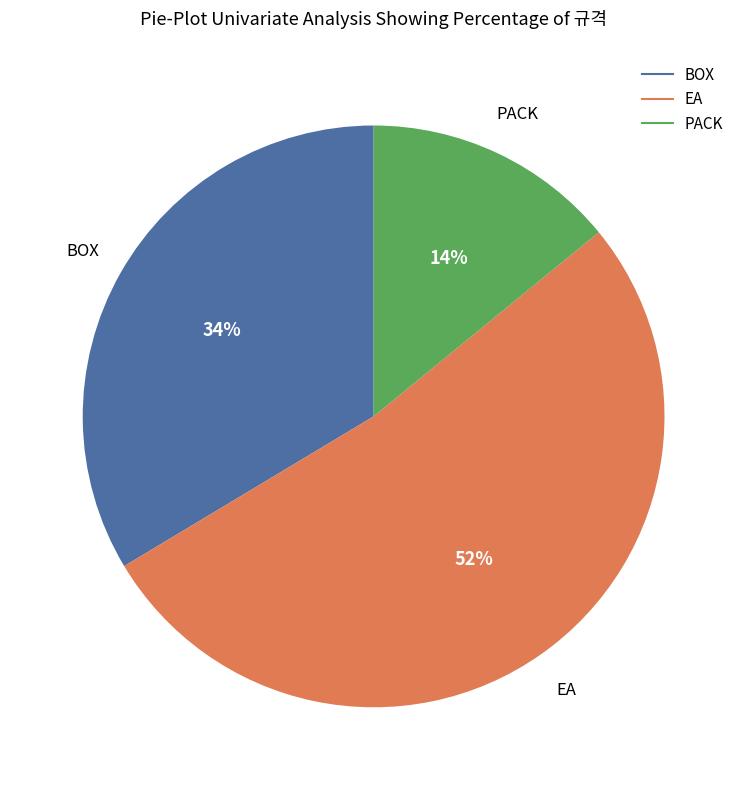

True or false: EA accounts for 52% of the total.

True